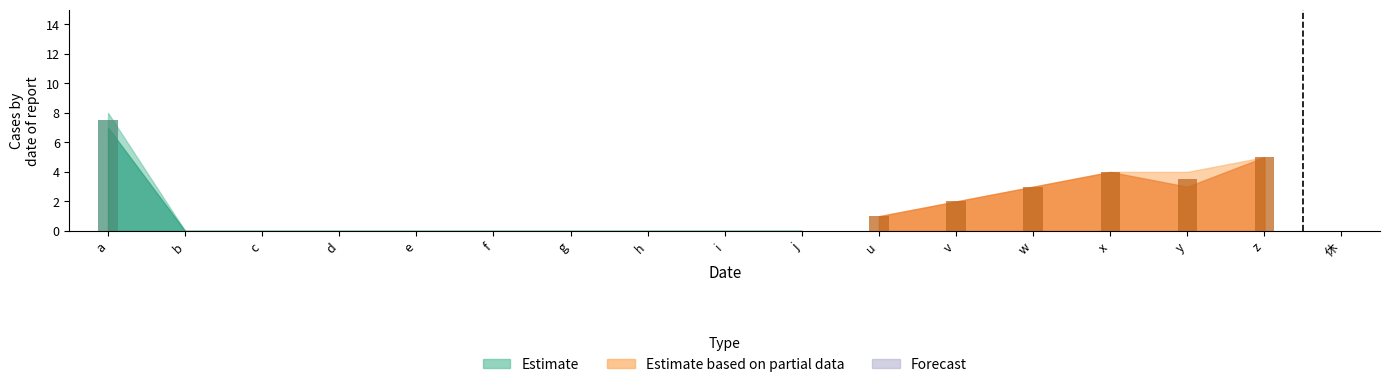

Which has a higher value, i or y?

y